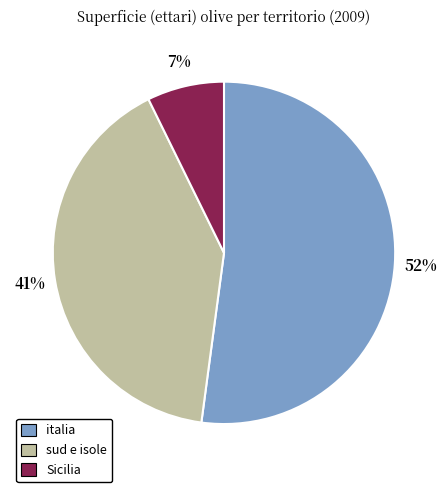

How many segments does this pie chart have?

3